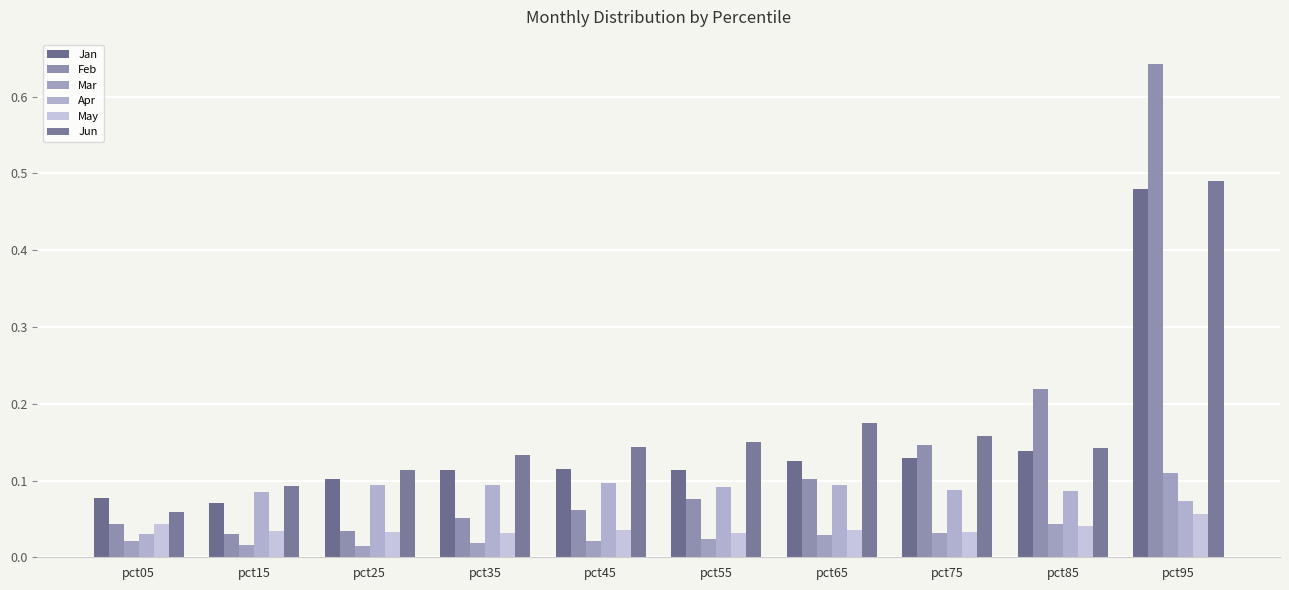

Does the chart contain stacked bars?

No